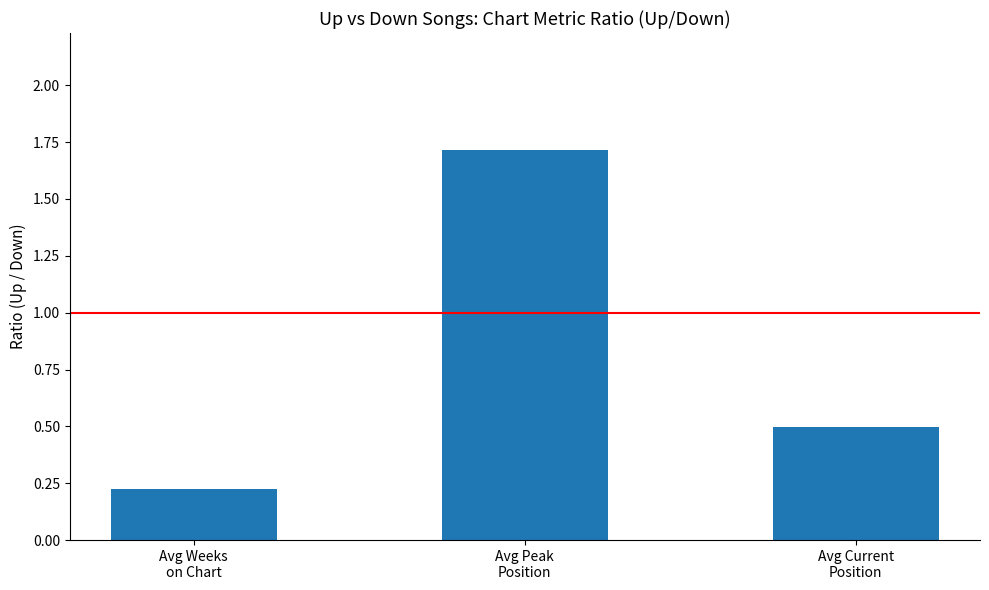

What is the maximum value shown in the chart?

1.7